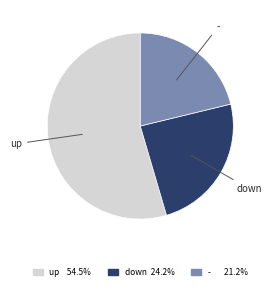

Which has a higher value, - or down?

down